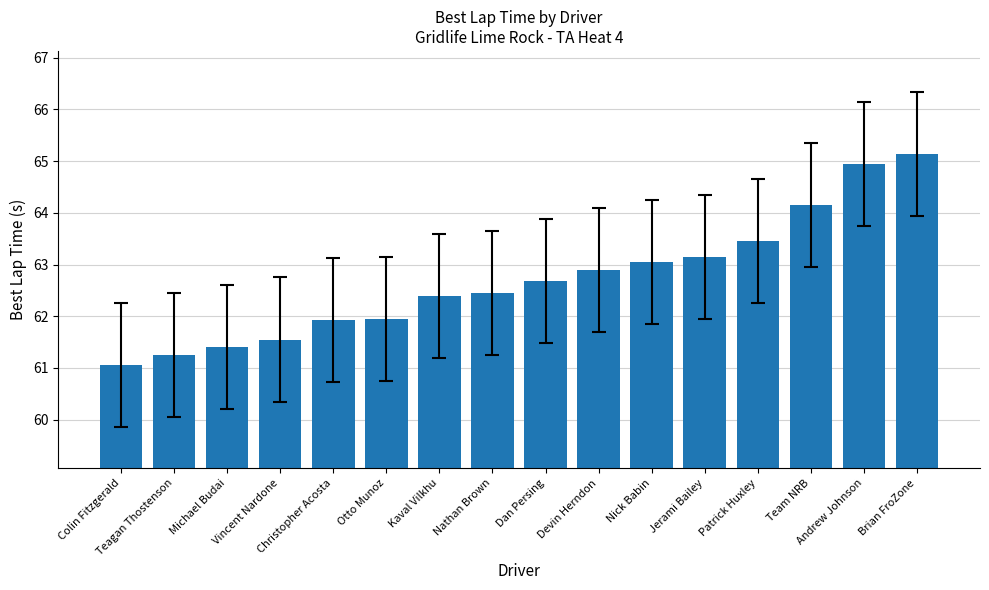

What is the minimum value shown in the chart?

61.1